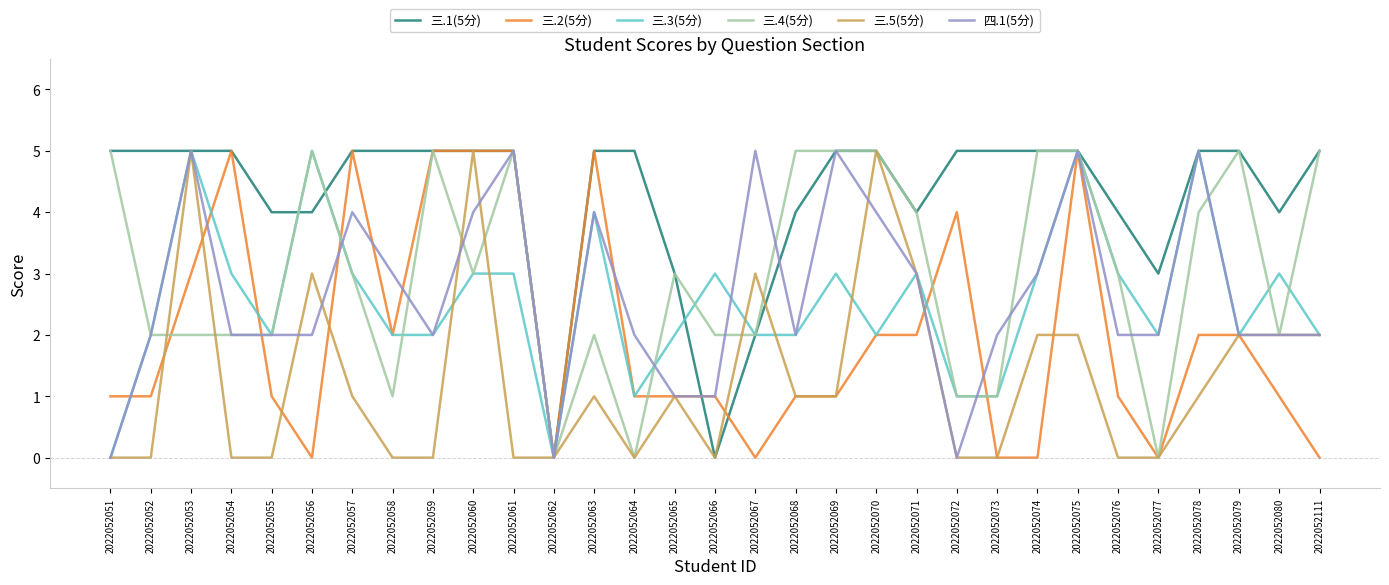

What is the total value across all series at 2022052052?

12